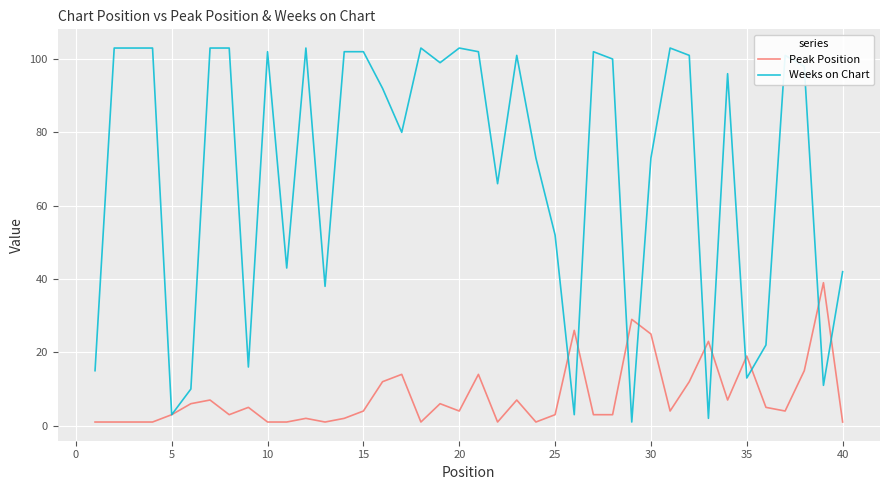

Which series has the largest total across all categories?

Weeks on Chart